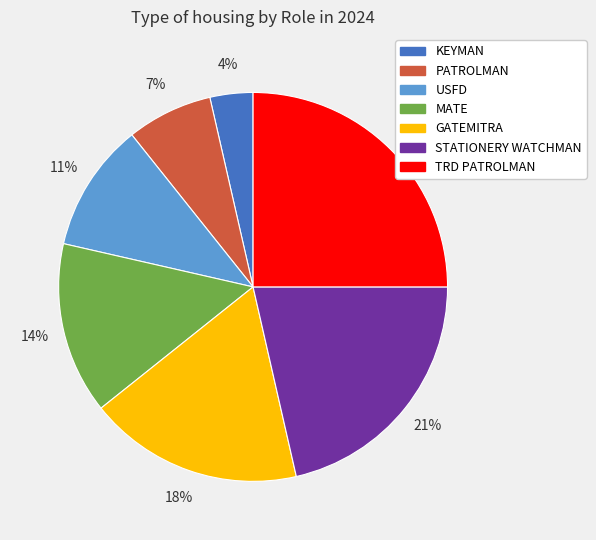

Count the number of slices in the pie.

7